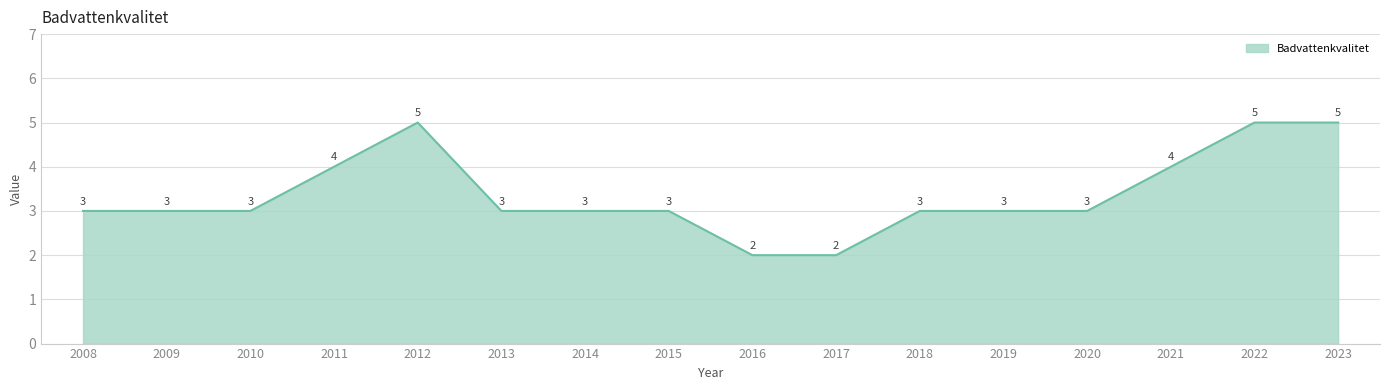

What is the sum of the values at 2013 and 2022?

8